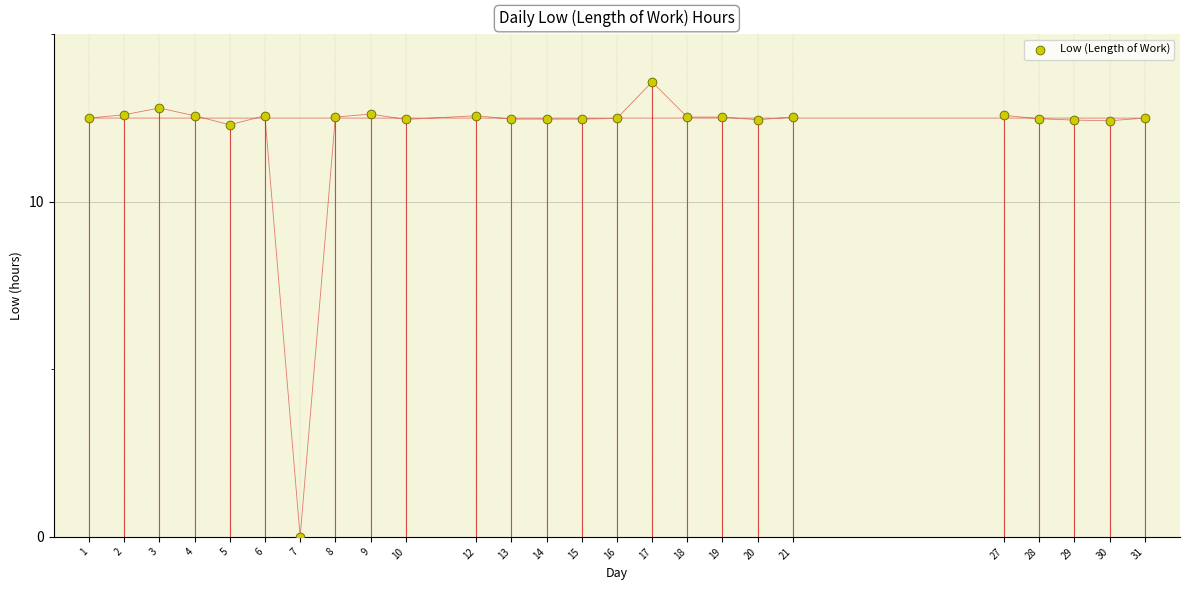

What is the range of X values (max minus min)?

30.0